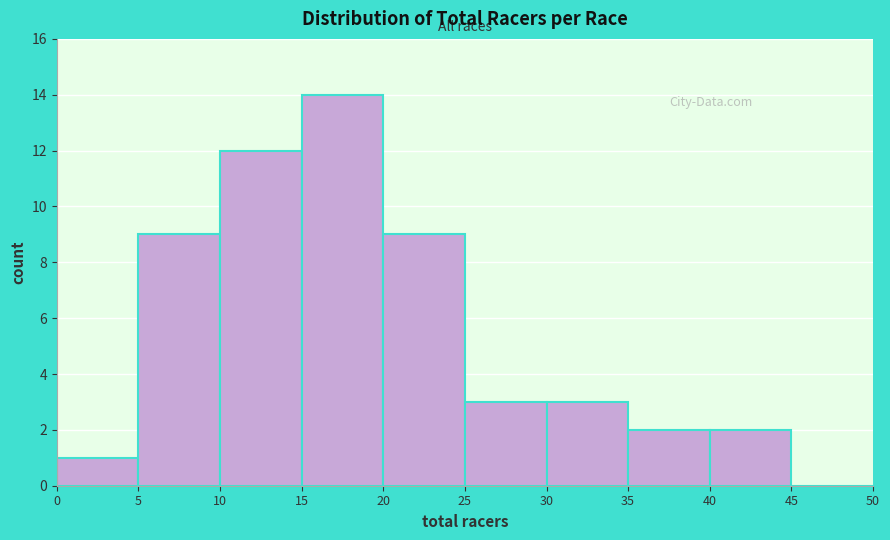

Reading left to right, list every bar in this chart as the range it spans on the x-axis followed by its height. The values are not printed on the chart, so give them approximately, as read against the axis.

0 to 5: 1
5 to 10: 9
10 to 15: 12
15 to 20: 14
20 to 25: 9
25 to 30: 3
30 to 35: 3
35 to 40: 2
40 to 45: 2
45 to 50: 0